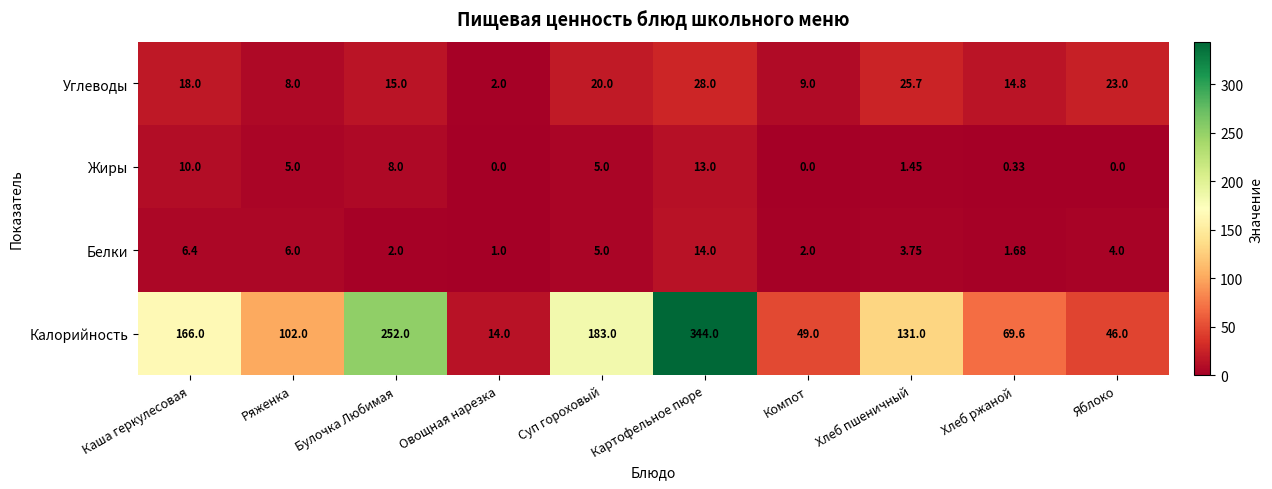

Which series has the widest spread of values?

Калорийность